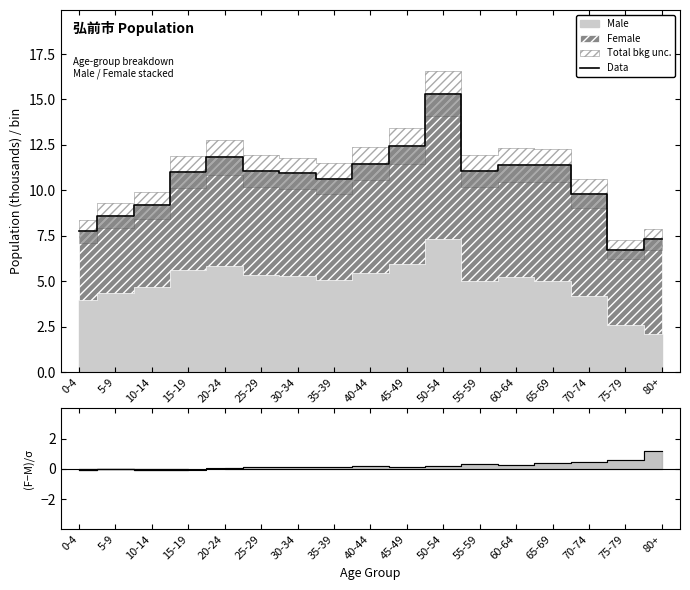

What position from the left is 45-49?

10